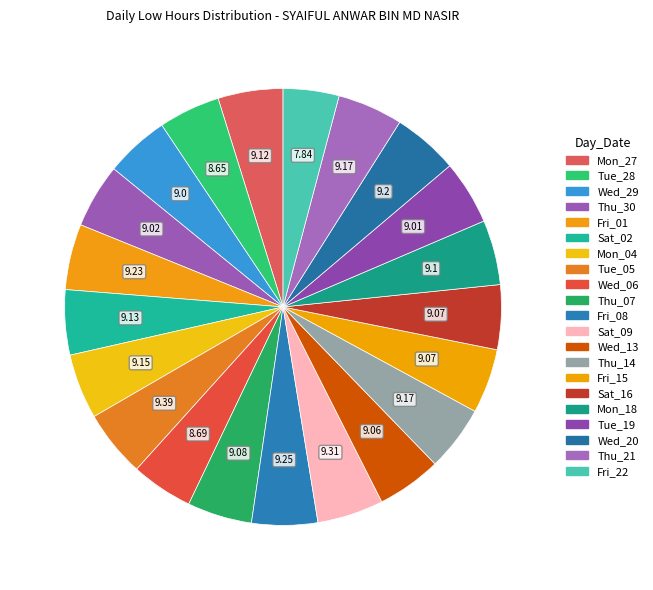

How many segments does this pie chart have?

21